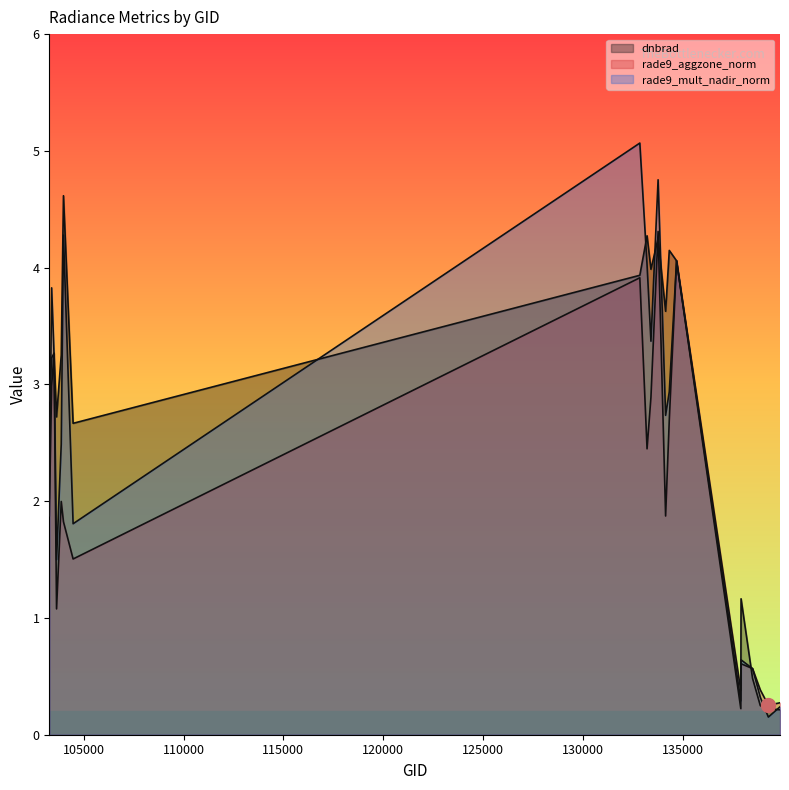

What is the sum of all rade9_aggzone_norm values?

39.2